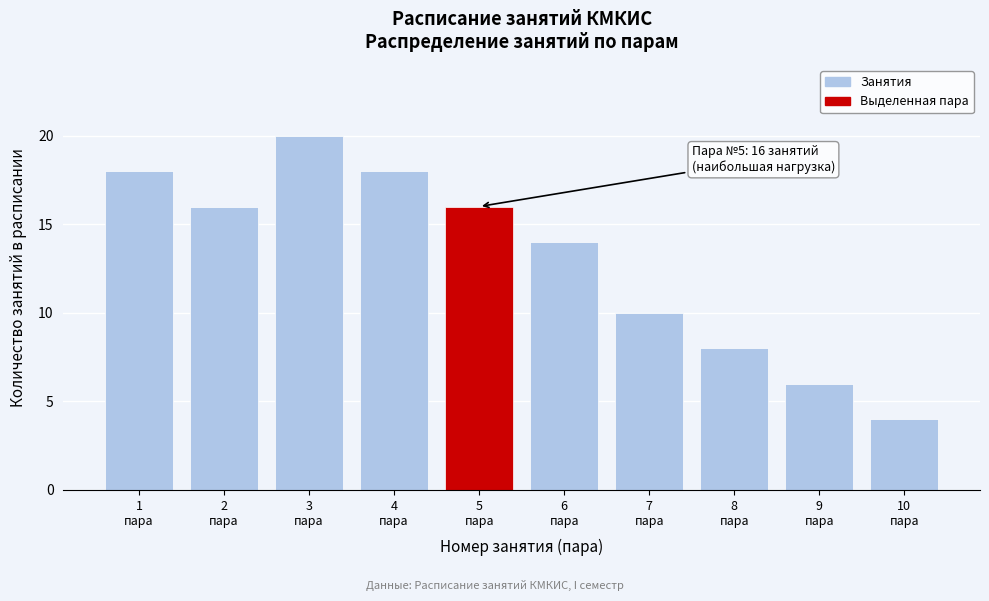

Reading left to right, transcribe all the data shown in this chart.

18	16	20	18	16	14	10	8	6	4